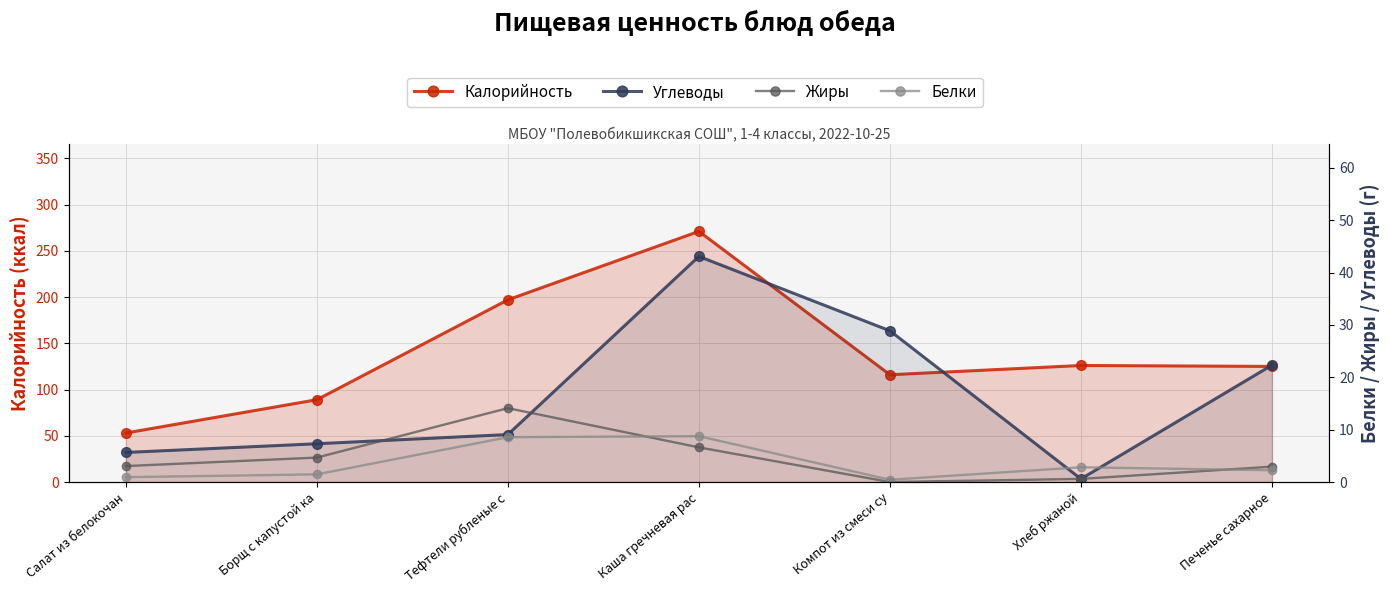

Rank the categories by Калорийность value from lowest to highest.

Салат из белокочан, Борщ с капустой ка, Компот из смеси су, Печенье сахарное, Хлеб ржаной, Тефтели рубленые с, Каша гречневая рас